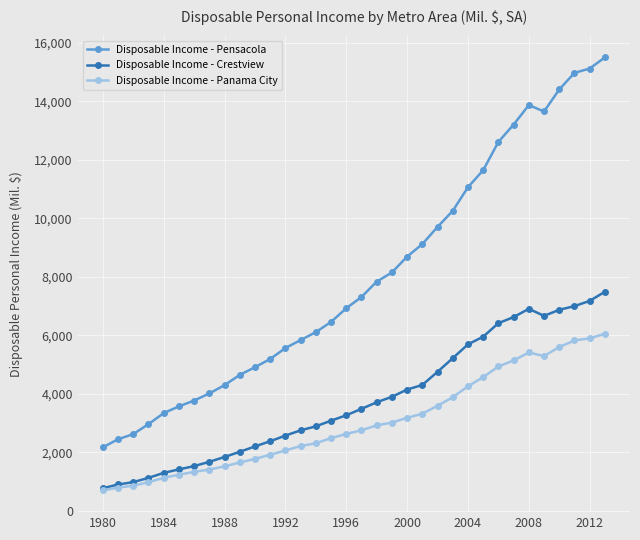

True or false: Disposable Income - Panama City and Disposable Income - Pensacola cross at least once.

False